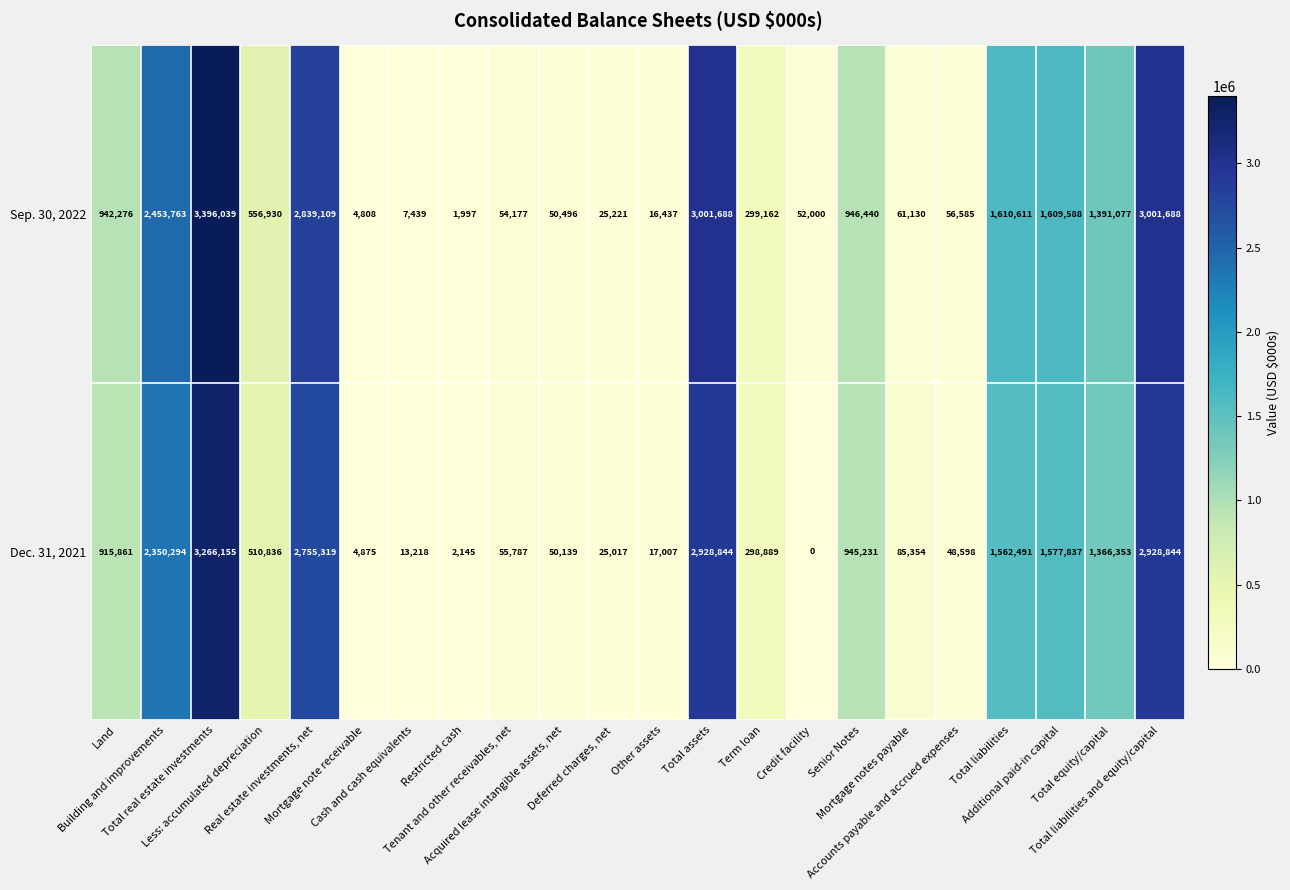

Which series has the largest total across all categories?

Sep. 30, 2022